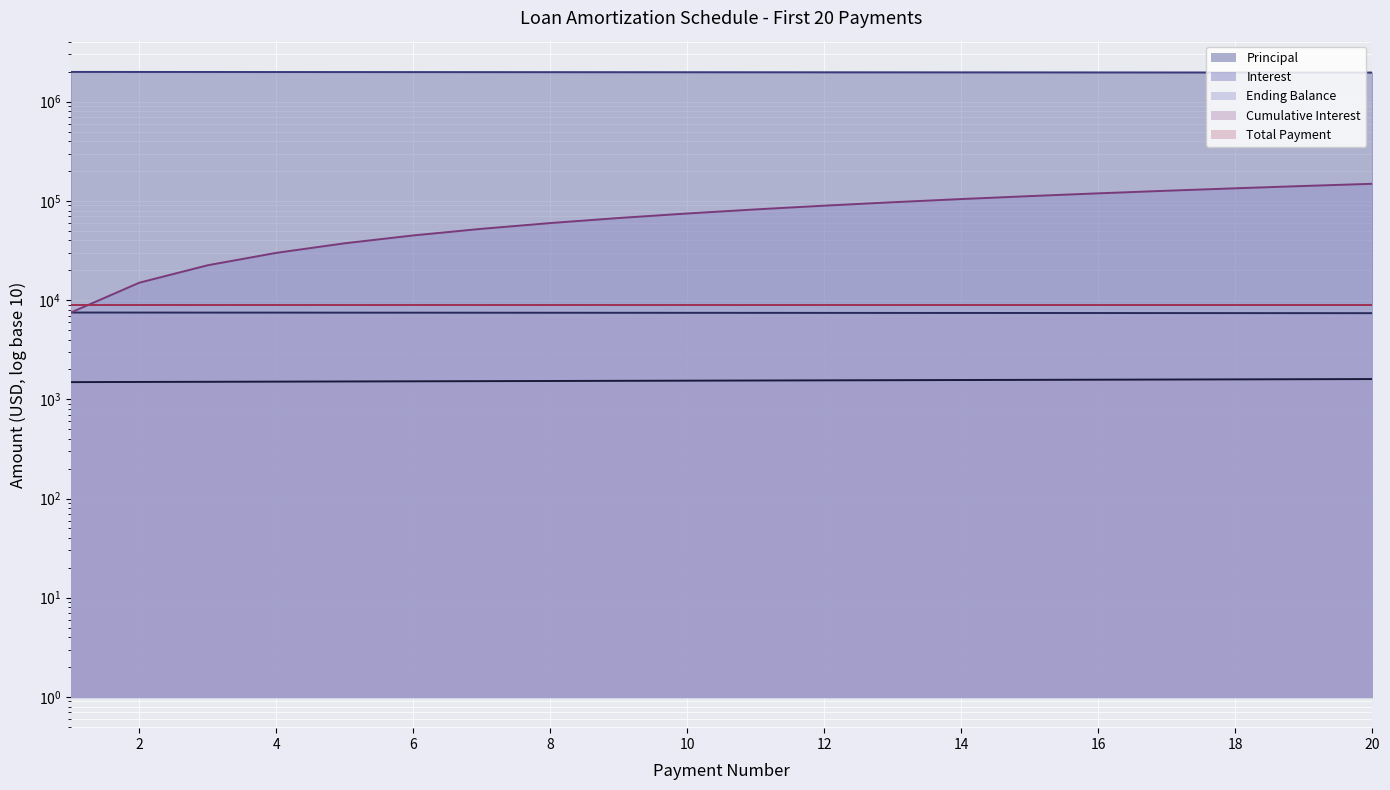

At which category is the sum across all series the highest?

20